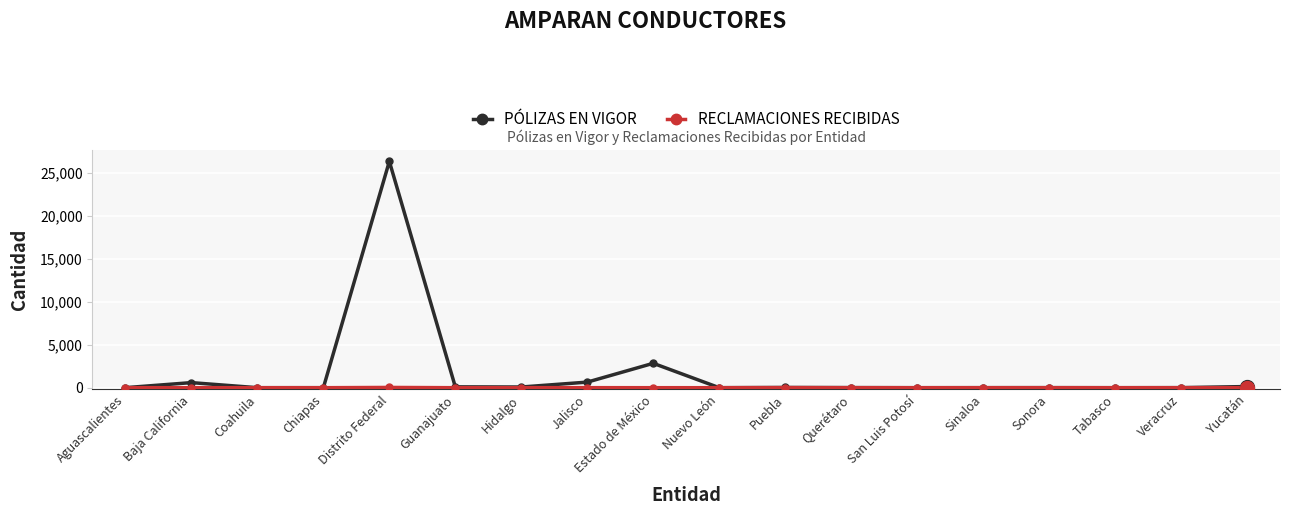

What is the total value across all series at Guanajuato?

97